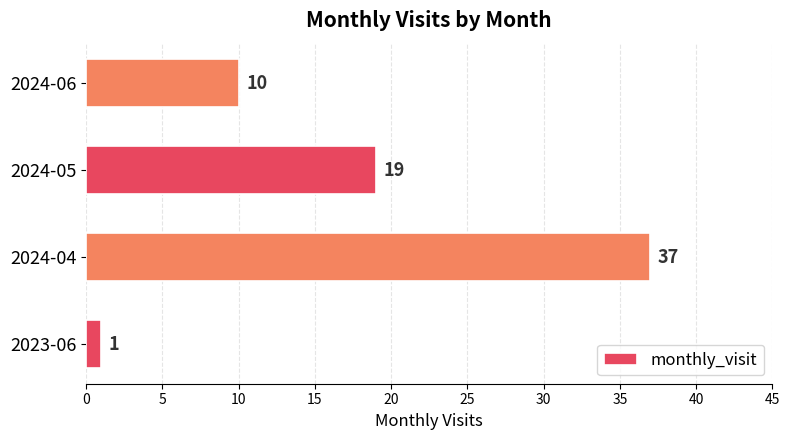

Reading bottom to top, transcribe all the data shown in this chart.

2023-06=1	2024-04=37	2024-05=19	2024-06=10